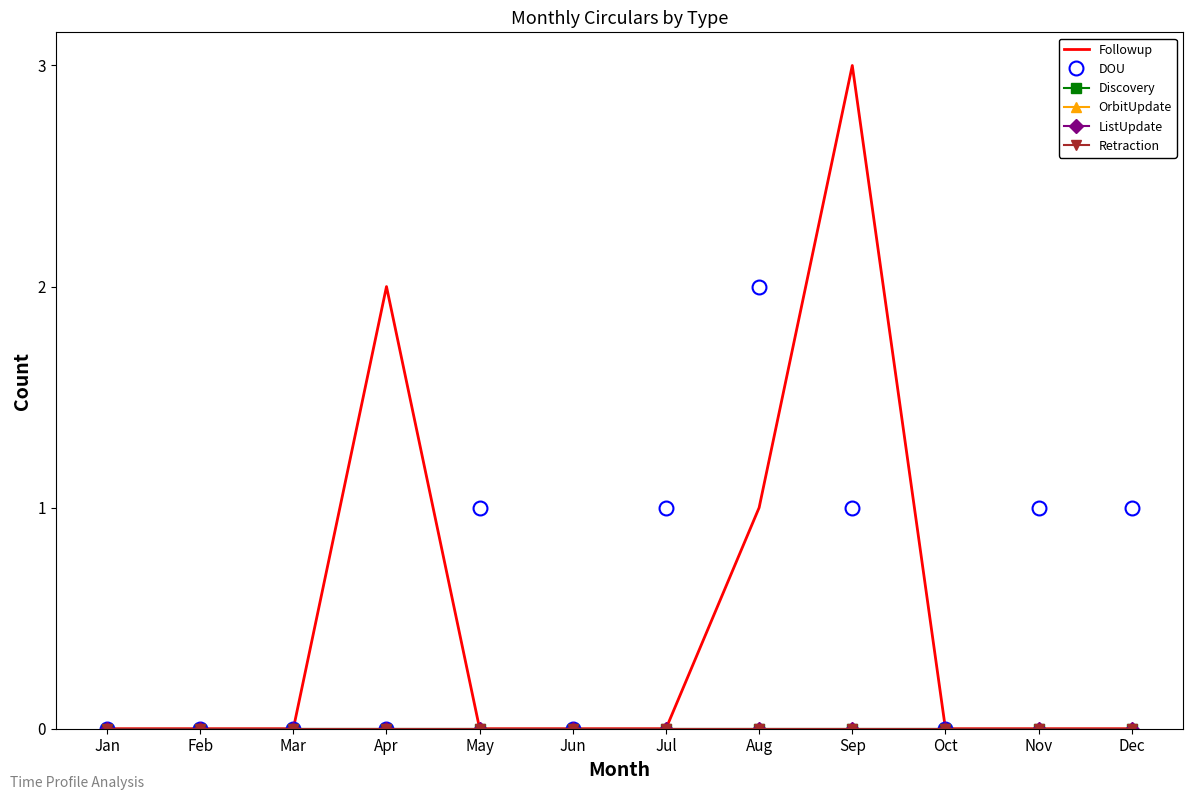

At how many categories does at least one series exceed 2?

1